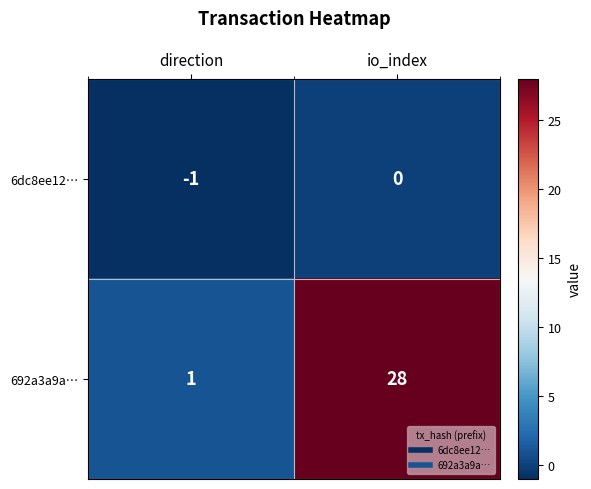

Rank the series by their average value, from lowest to highest.

6dc8ee12…, 692a3a9a…